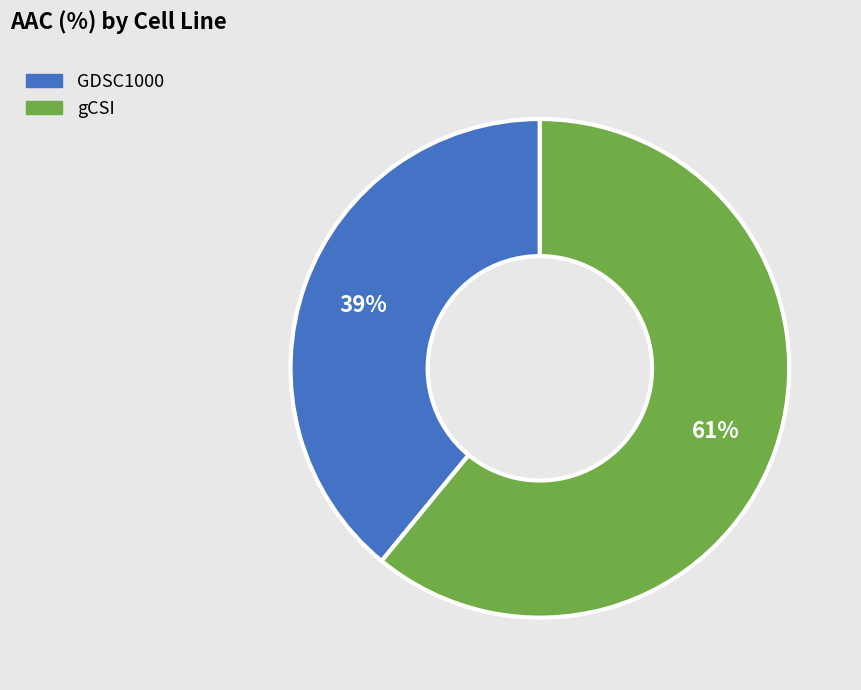

Combined, do gCSI and GDSC1000 account for over 50%?

Yes